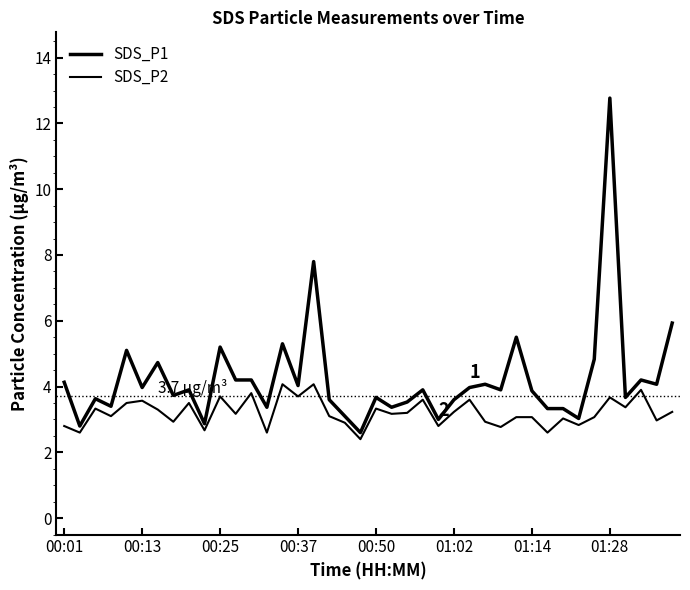

Does the chart display data point markers on the line(s)?

No